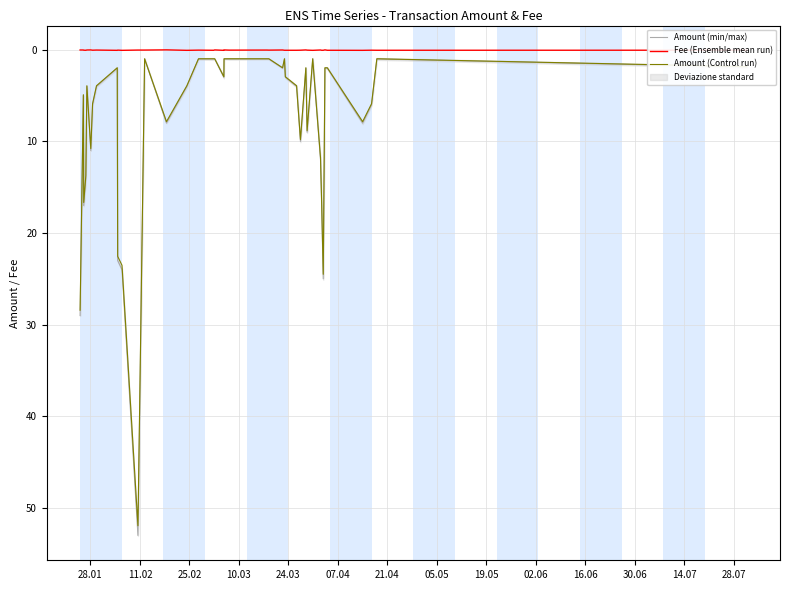

How many lines are shown in the chart?

3